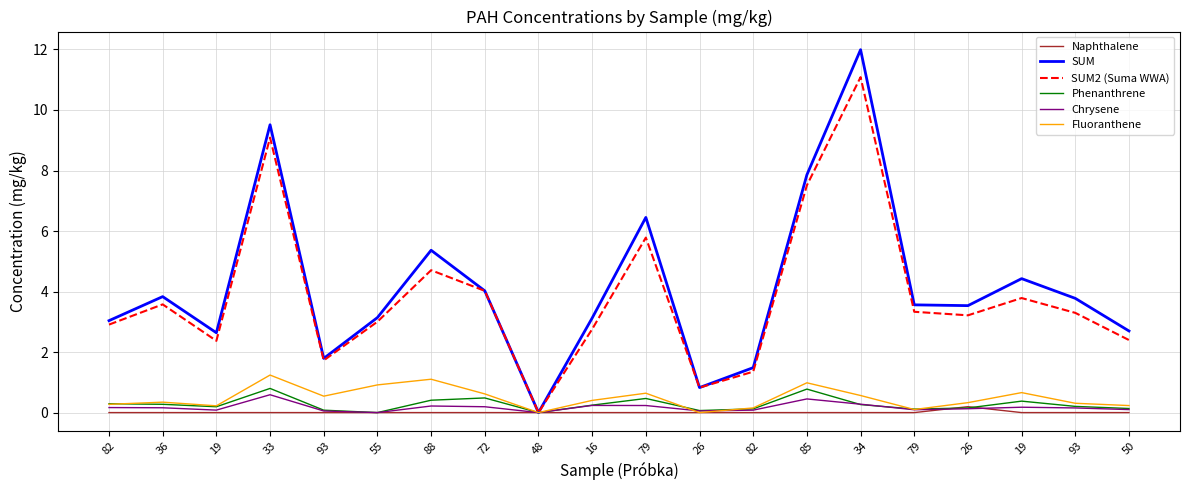

How many lines are shown in the chart?

6